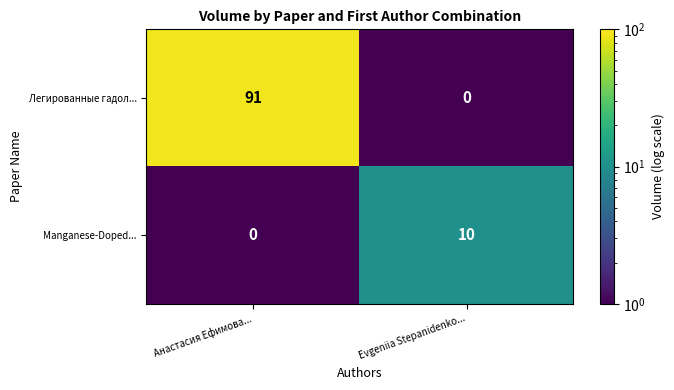

Rank the series at Анастасия Ефимова... from lowest to highest value.

Manganese-Doped..., Легированные гадол...